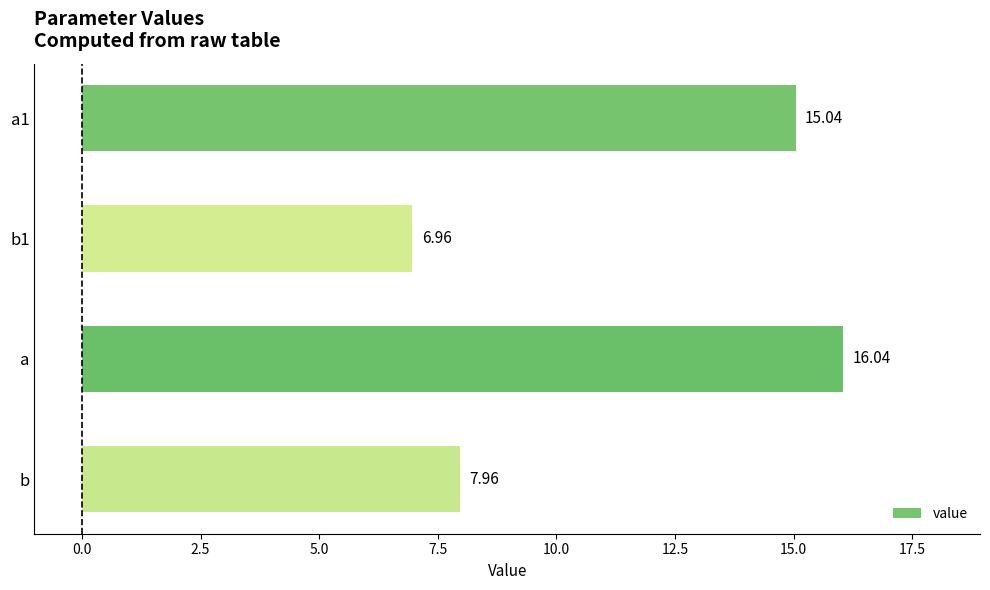

What is the label of the 2nd bar from the bottom?

a